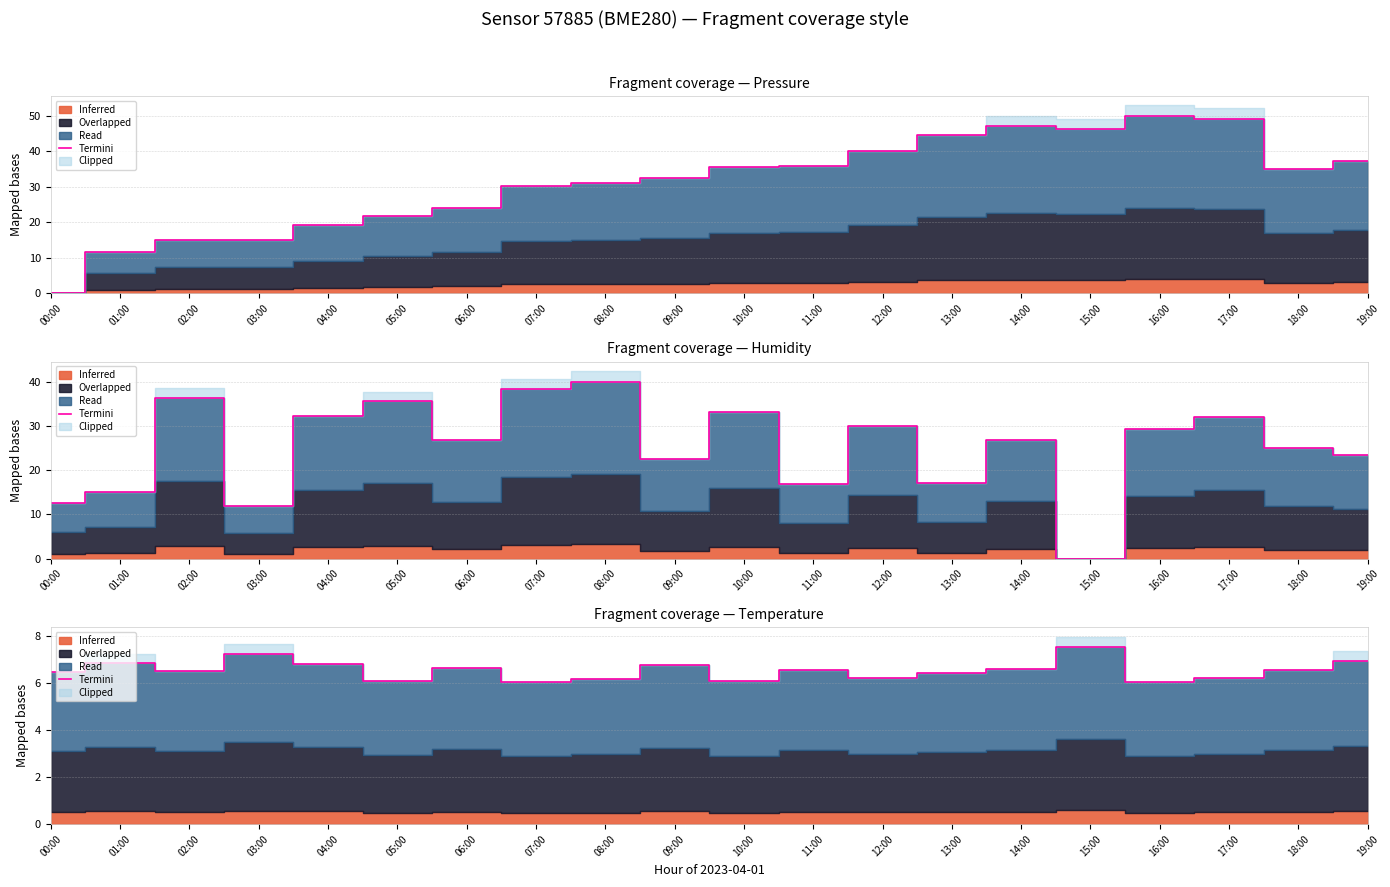

Rank the categories by value from highest to lowest.

15:00, 03:00, 19:00, 01:00, 04:00, 09:00, 06:00, 14:00, 11:00, 18:00, 02:00, 00:00, 13:00, 17:00, 12:00, 08:00, 05:00, 10:00, 16:00, 07:00